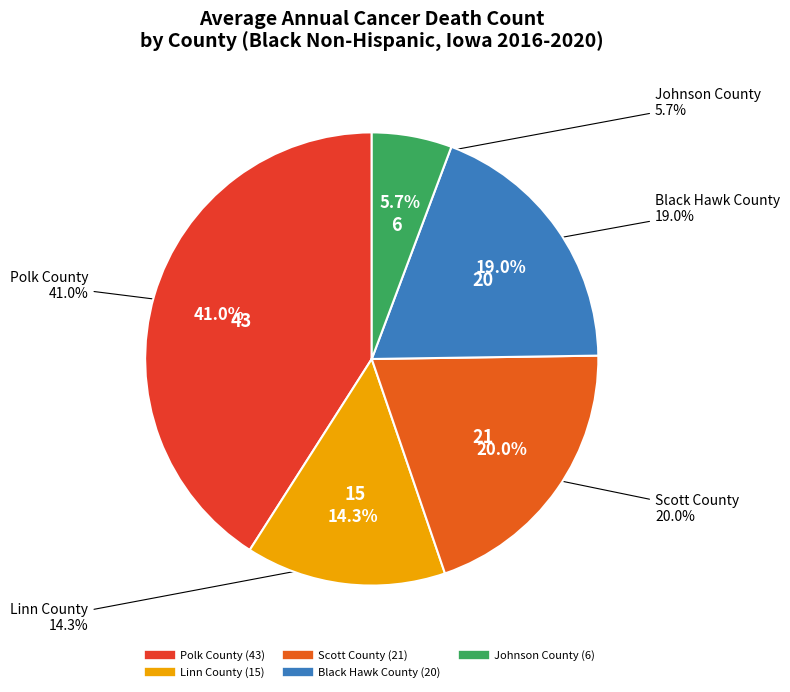

To the nearest percent, what percentage of the pie is Linn County?

14%